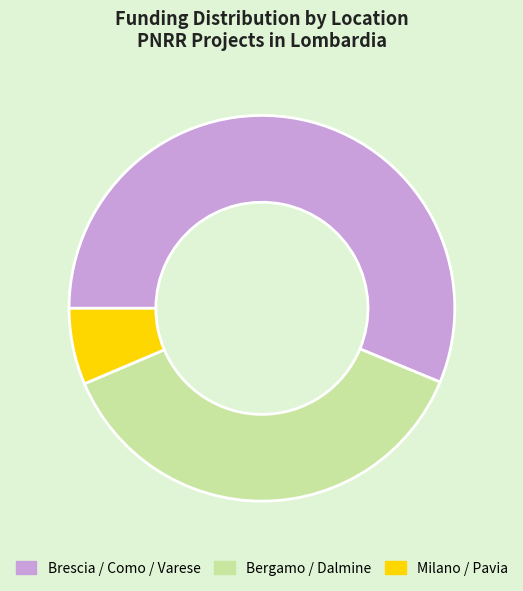

What is the smallest slice in the pie chart?

Milano / Pavia